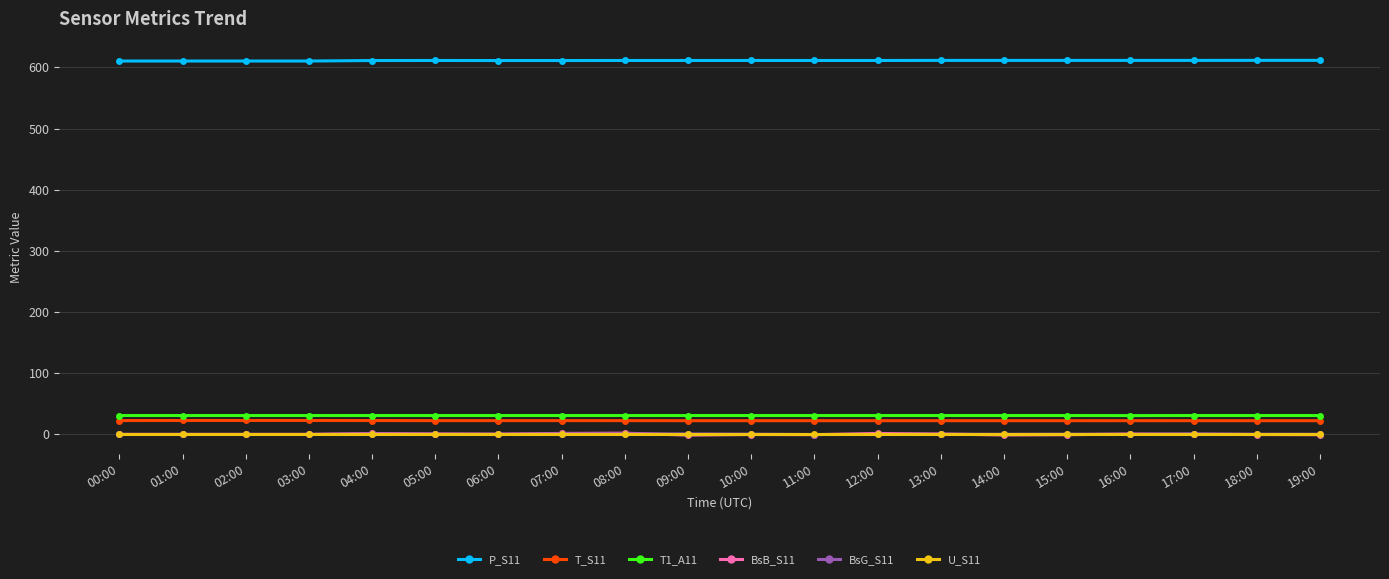

The value of U_S11 at 15:00 is 0.0. True or false?

True